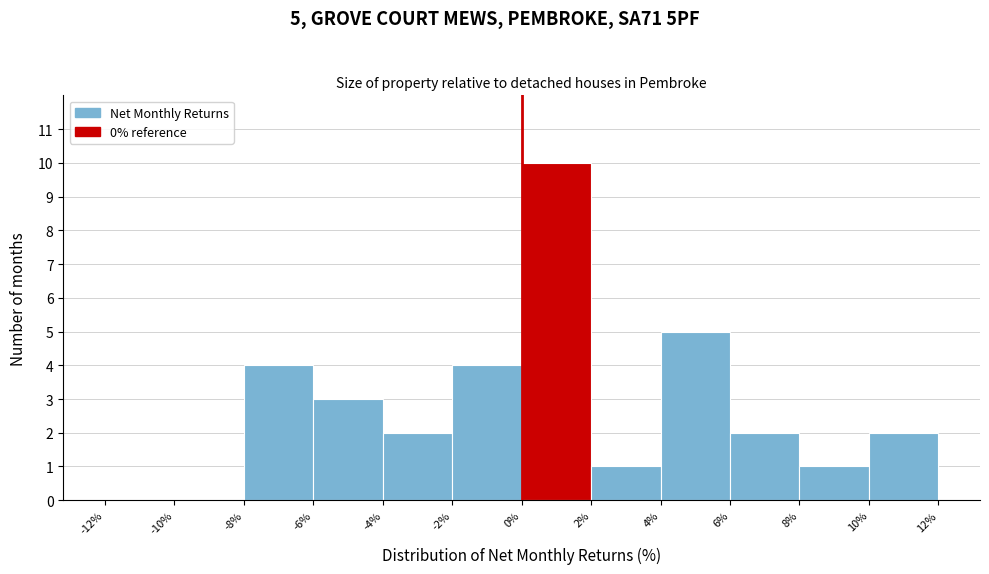

Over which range of the x-axis is the bar tallest?

0% to 2%